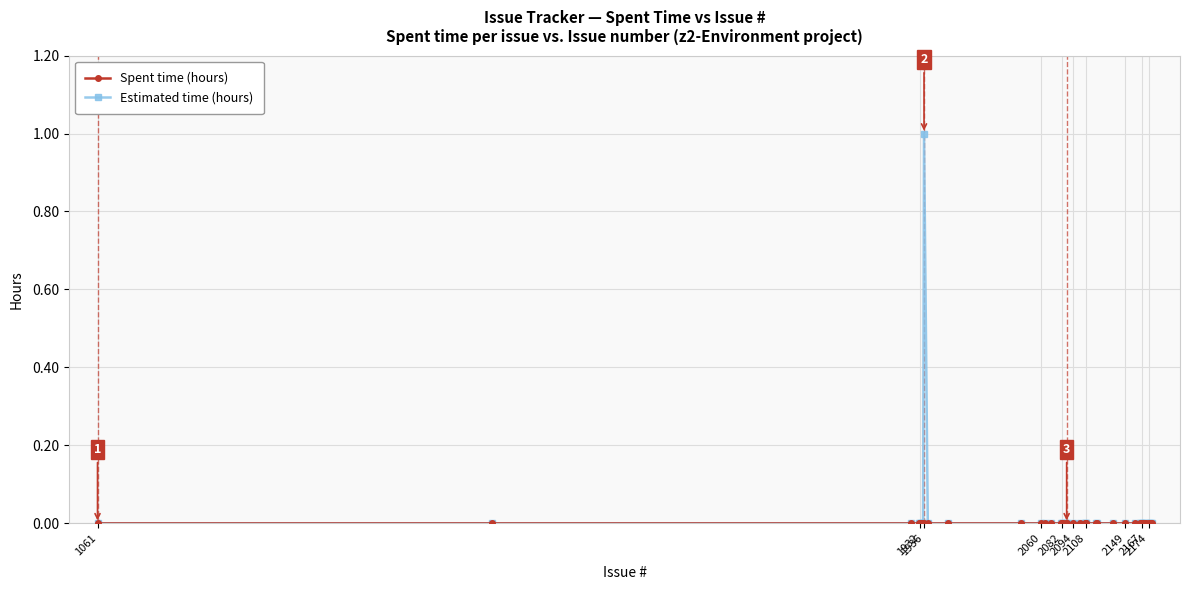

Which series has the widest spread of values?

Estimated time (hours)